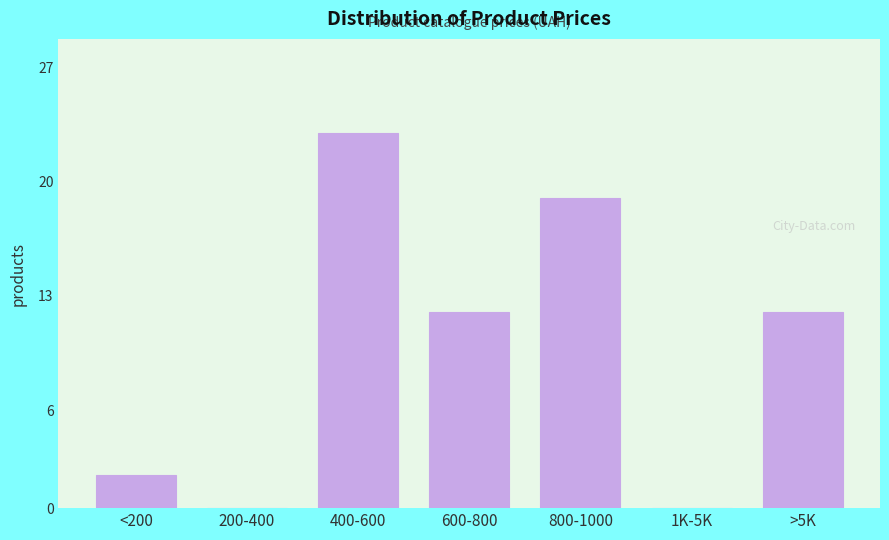

Reading left to right, transcribe all the data shown in this chart.

<200=2	200-400=0	400-600=23	600-800=12	800-1000=19	1K-5K=0	>5K=12